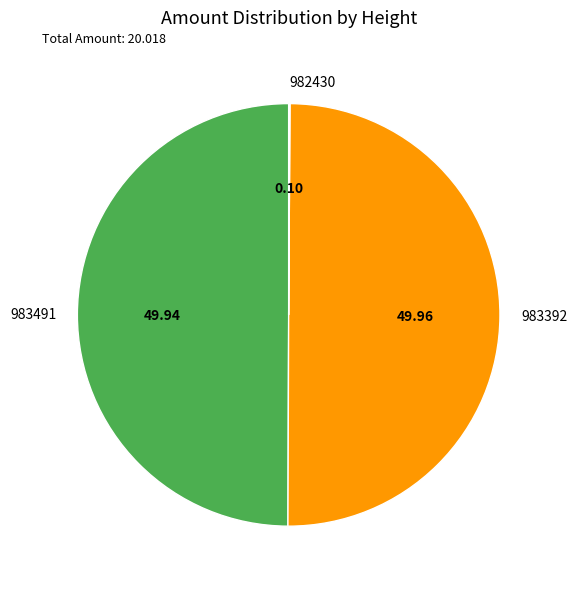

What is the ratio of the value at 983491 to the value at 983392?

1.0